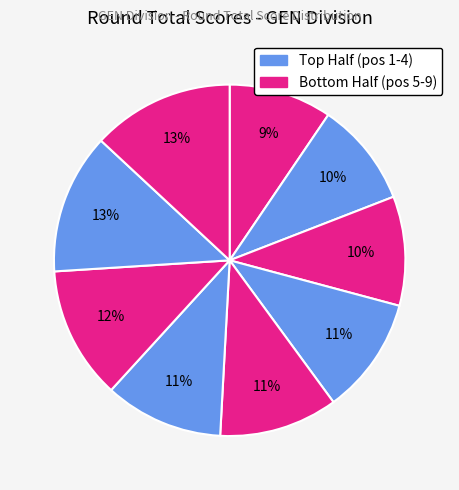

Count the number of slices in the pie.

9